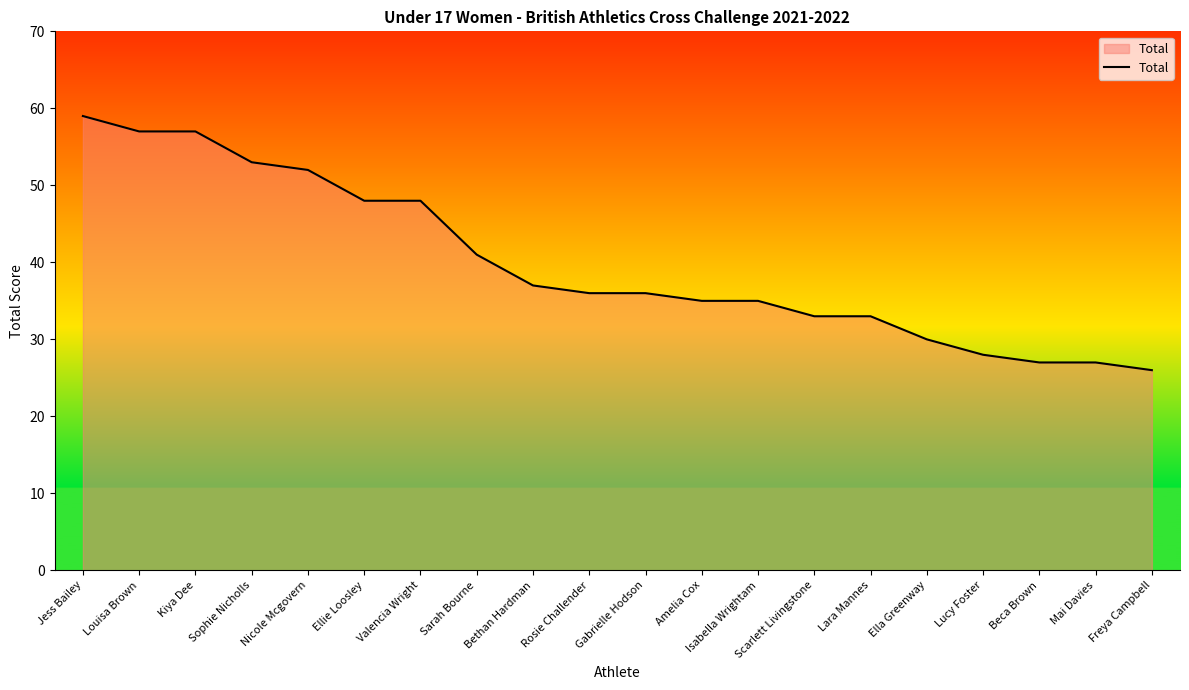

What position from the left is Jess Bailey?

1